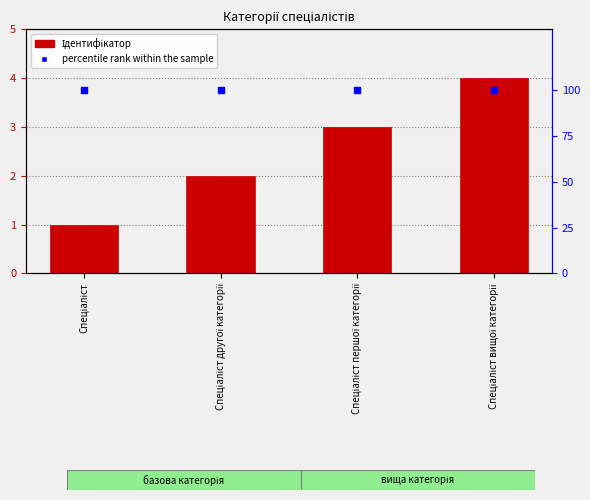

Which series contains the highest Y value?

percentile rank within the sample